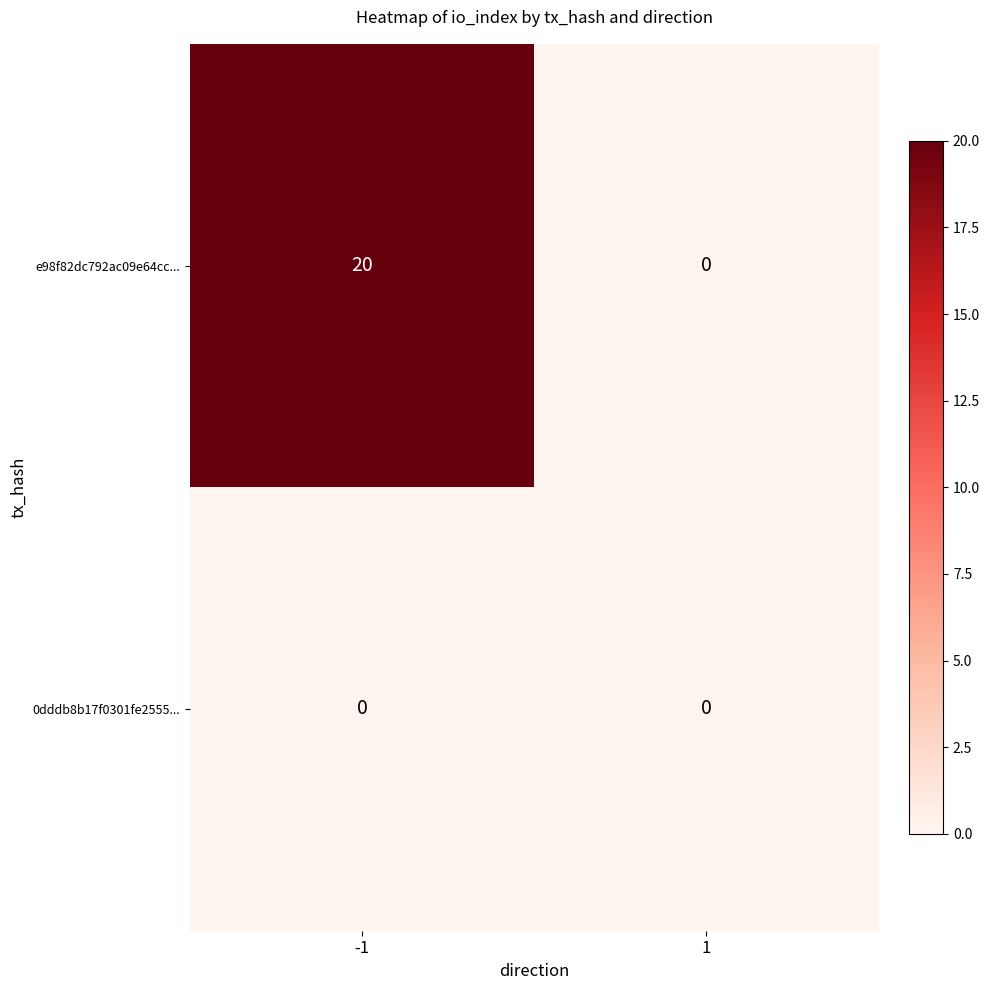

Which series changed the most between -1 and 1?

e98f82dc792ac09e64cc...